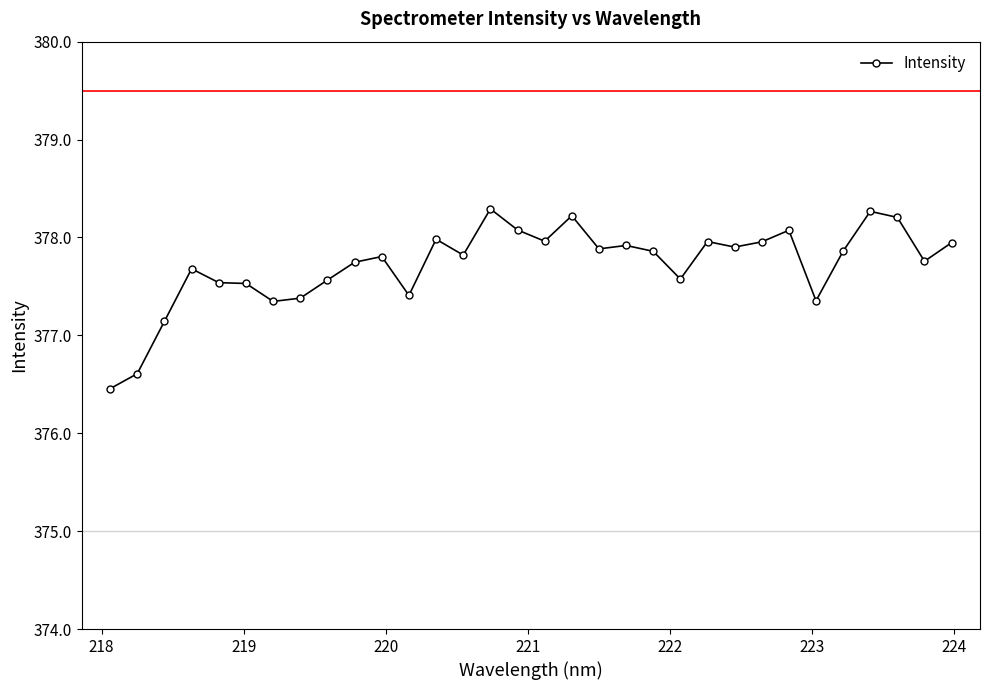

What is the minimum value shown in the chart?

376.5